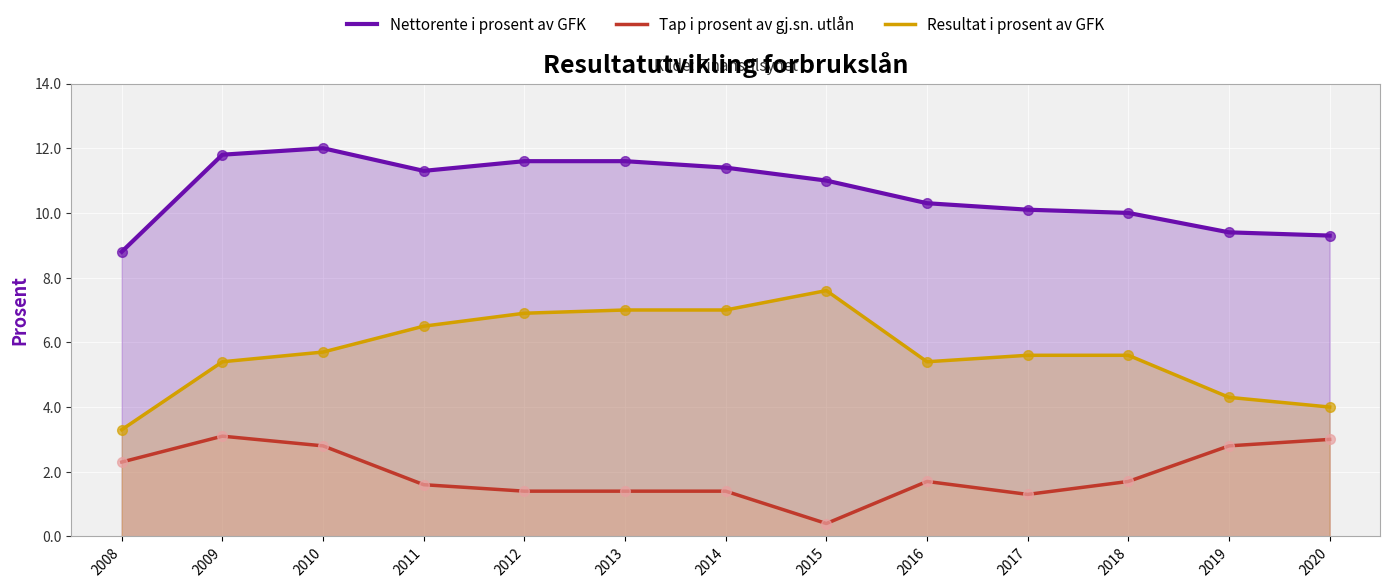

Which series reaches the maximum Y coordinate?

Nettorente i prosent av GFK